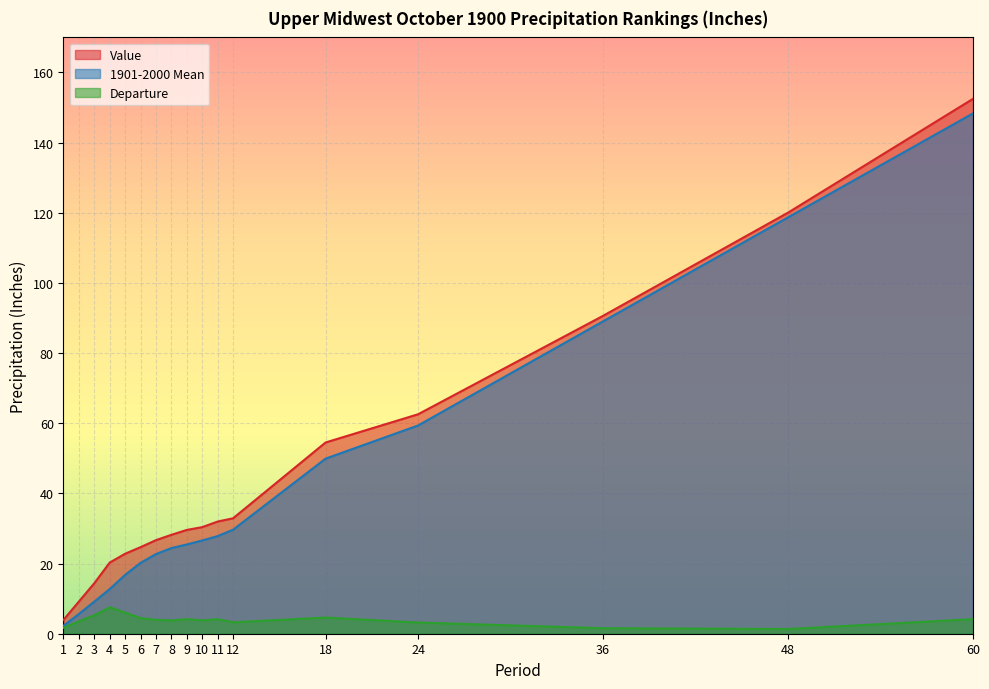

What is the difference between the Value values at 6 and 24?

37.9